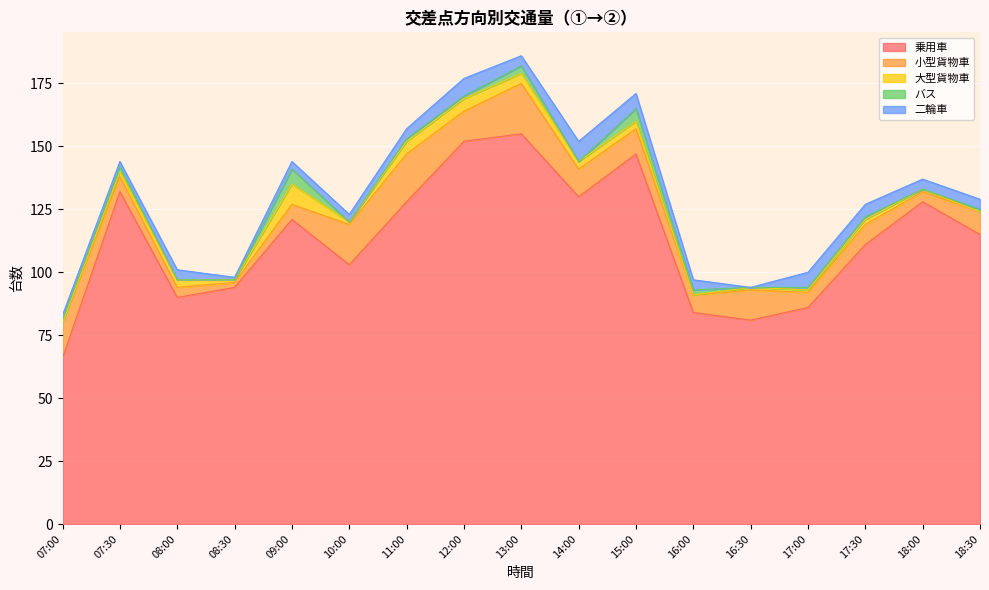

The 大型貨物車 series shows 1 at 10:00. True or false?

True